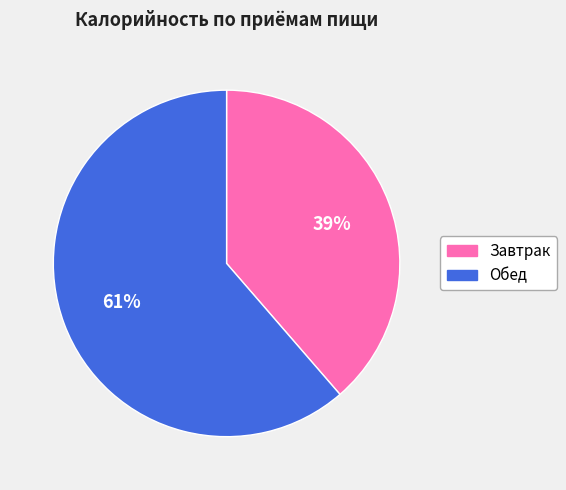

Which slice is the smallest?

Завтрак